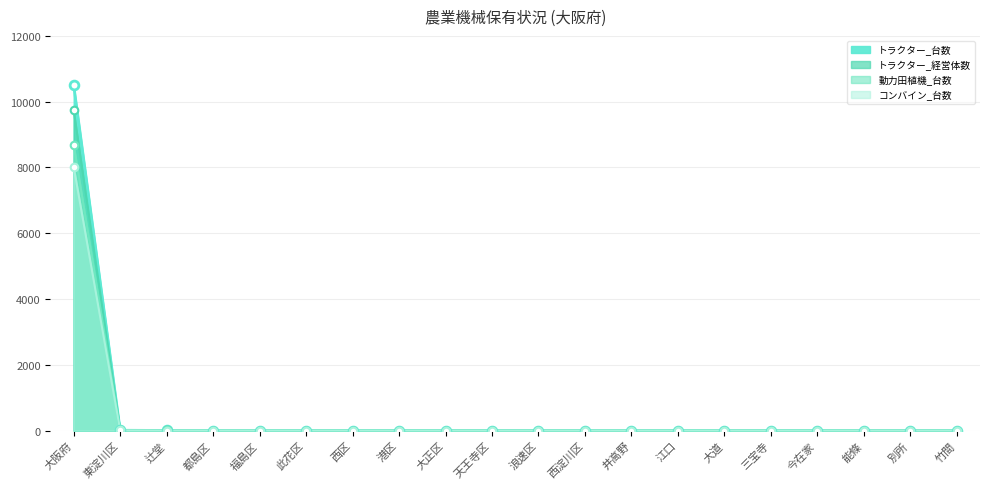

At which category is the sum across all series the highest?

大阪府